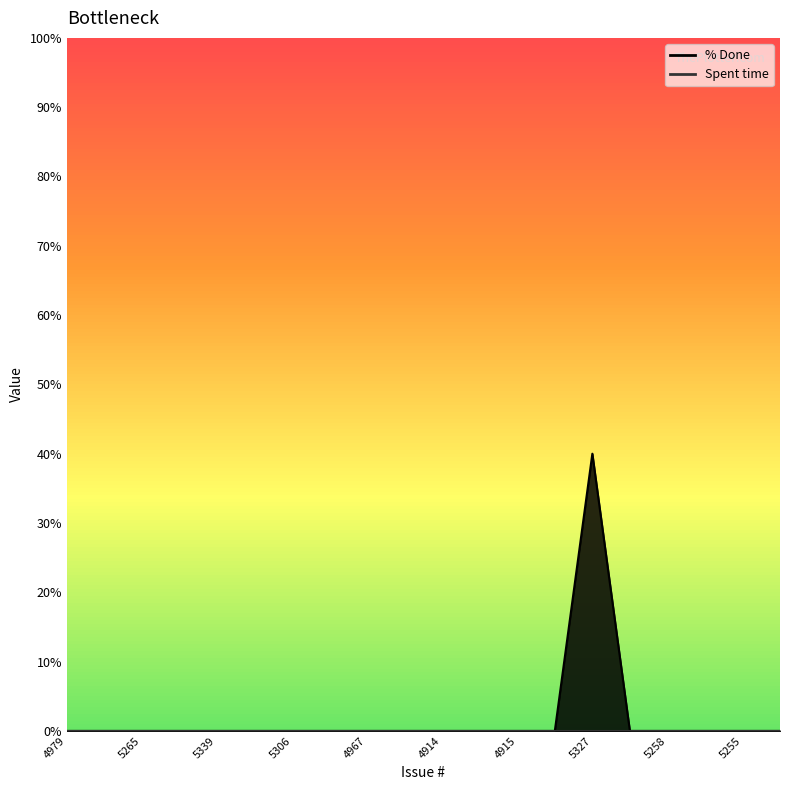

What is the greatest value displayed?

40